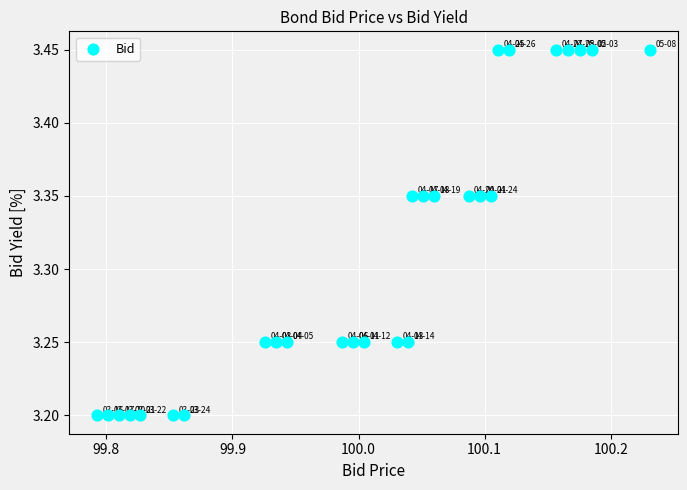

What is the range of X values (max minus min)?

0.4